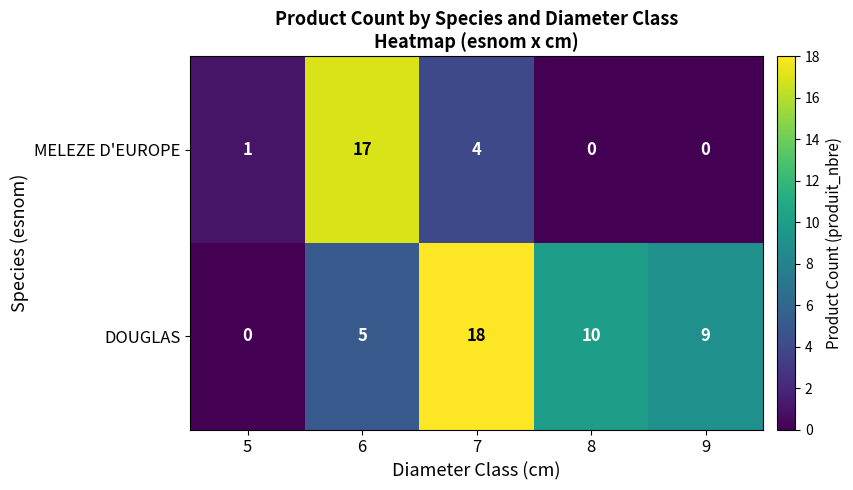

Reading left to right, transcribe all the data shown in this chart.

MELEZE D'EUROPE: 1	17	4	0	0
DOUGLAS: 0	5	18	10	9